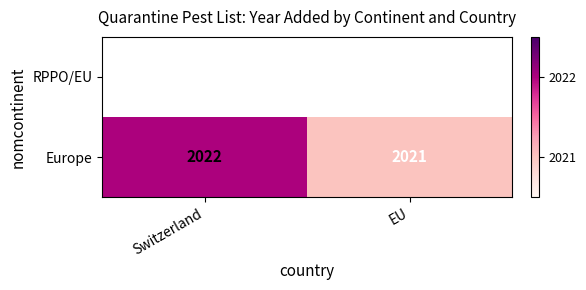

What is the smallest value displayed?

2021.0